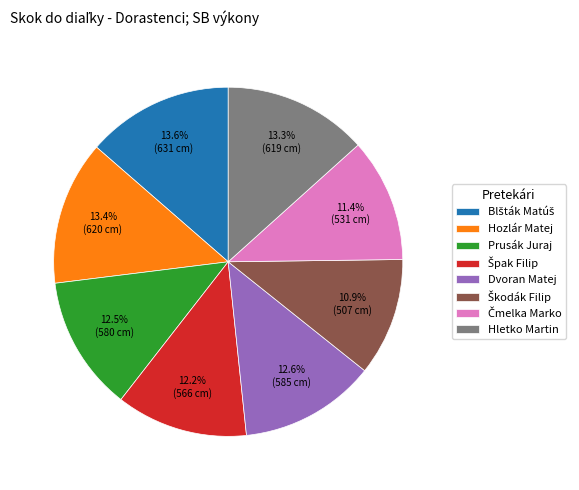

Is there any slice that represents more than half of the pie?

No